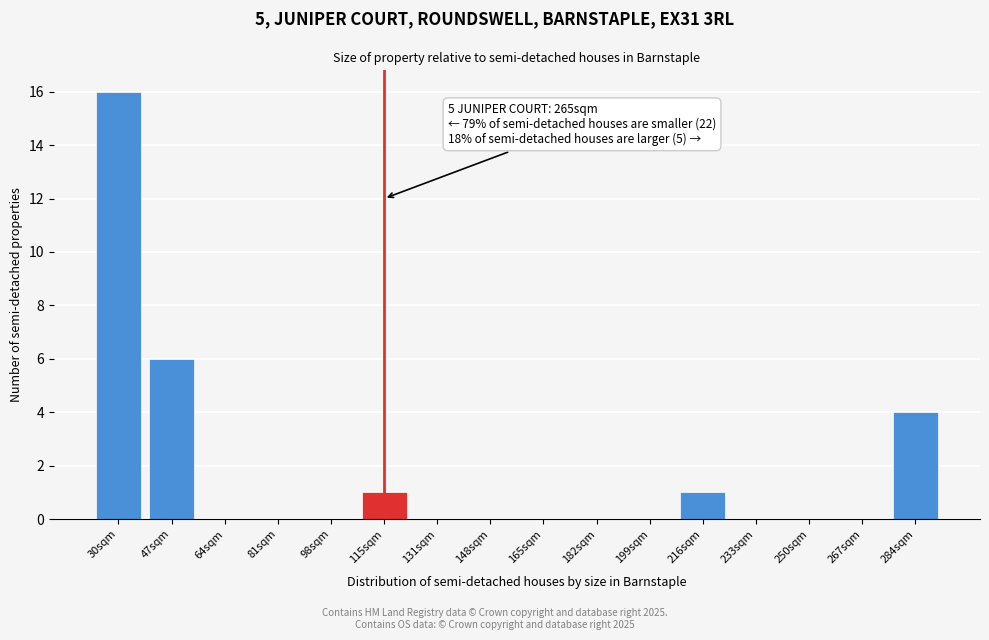

Reading left to right, transcribe all the data shown in this chart.

30sqm=16	47sqm=6	64sqm=0	81sqm=0	98sqm=0	115sqm=1	131sqm=0	148sqm=0	165sqm=0	182sqm=0	199sqm=0	216sqm=1	233sqm=0	250sqm=0	267sqm=0	284sqm=4